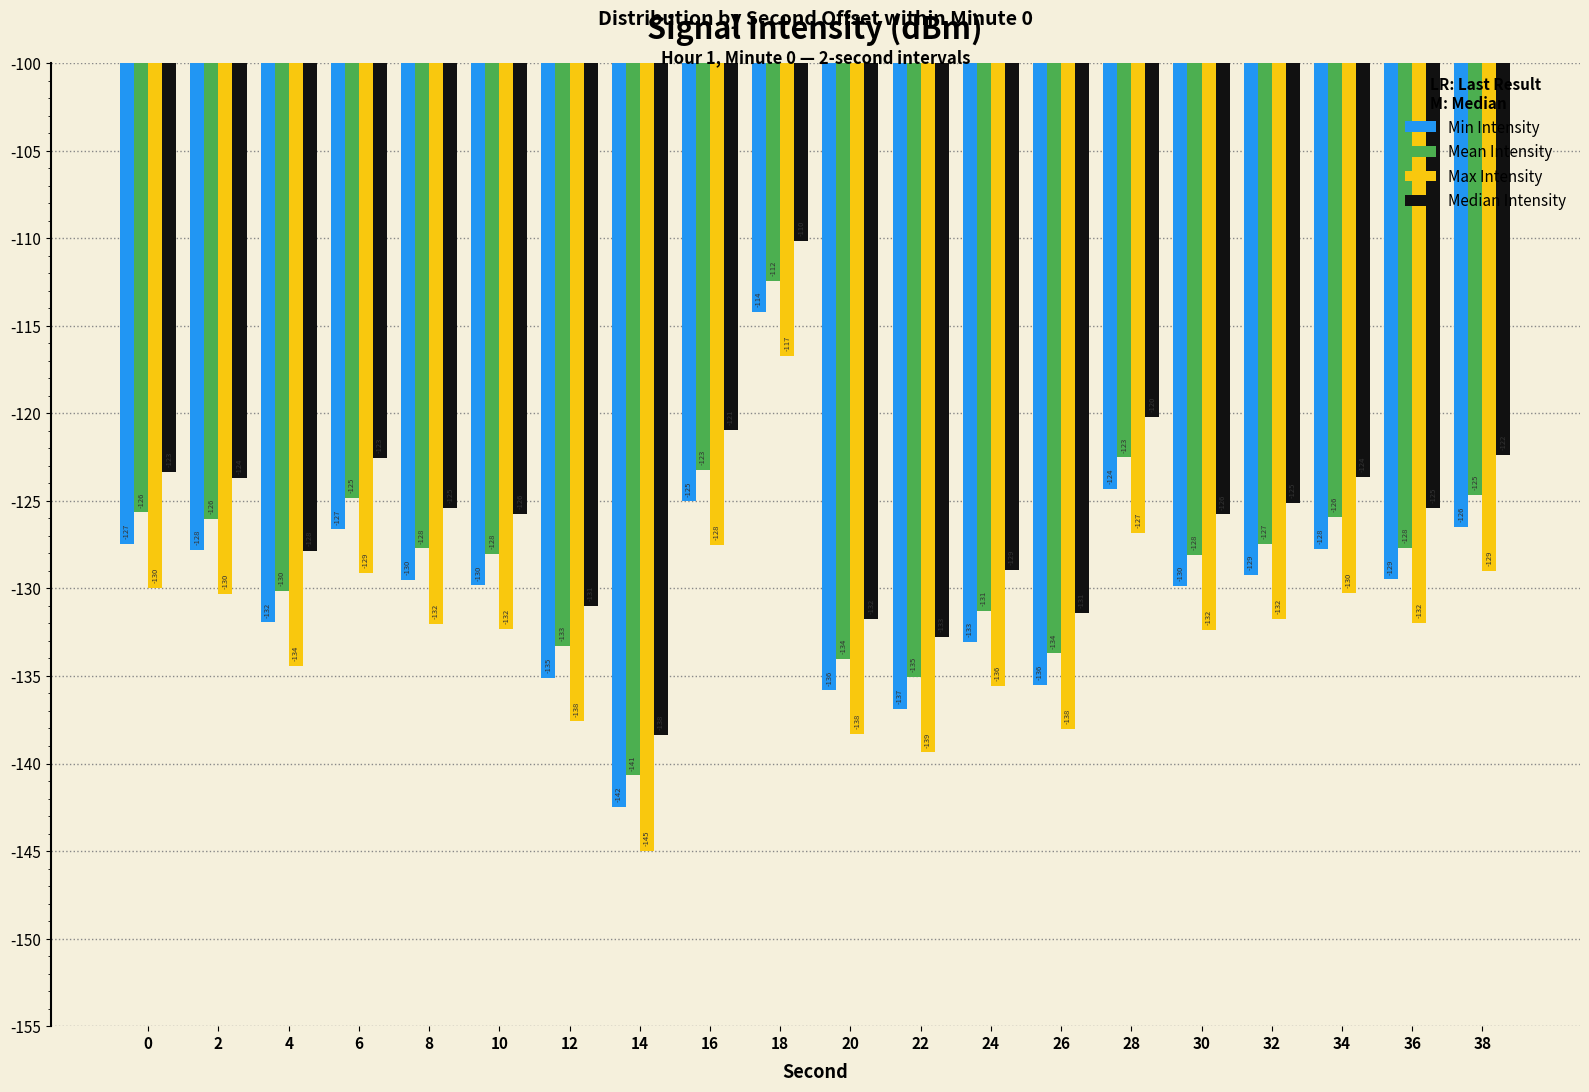

What is the difference between the second highest and second lowest values in the Median Intensity series?

12.5